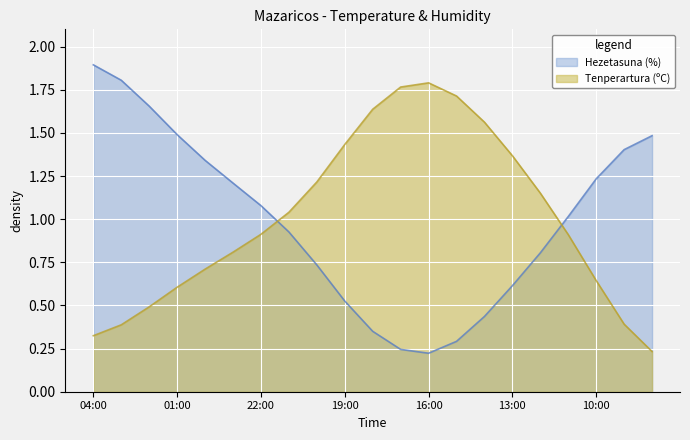

What is the average value?

1.0